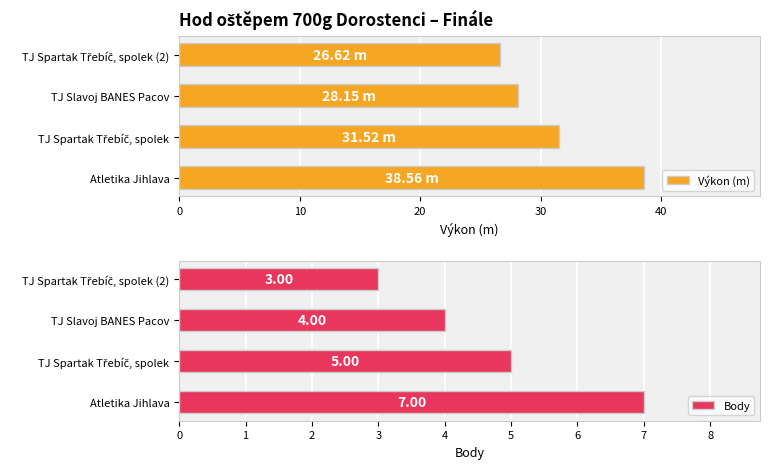

How many bars are there in total?

8